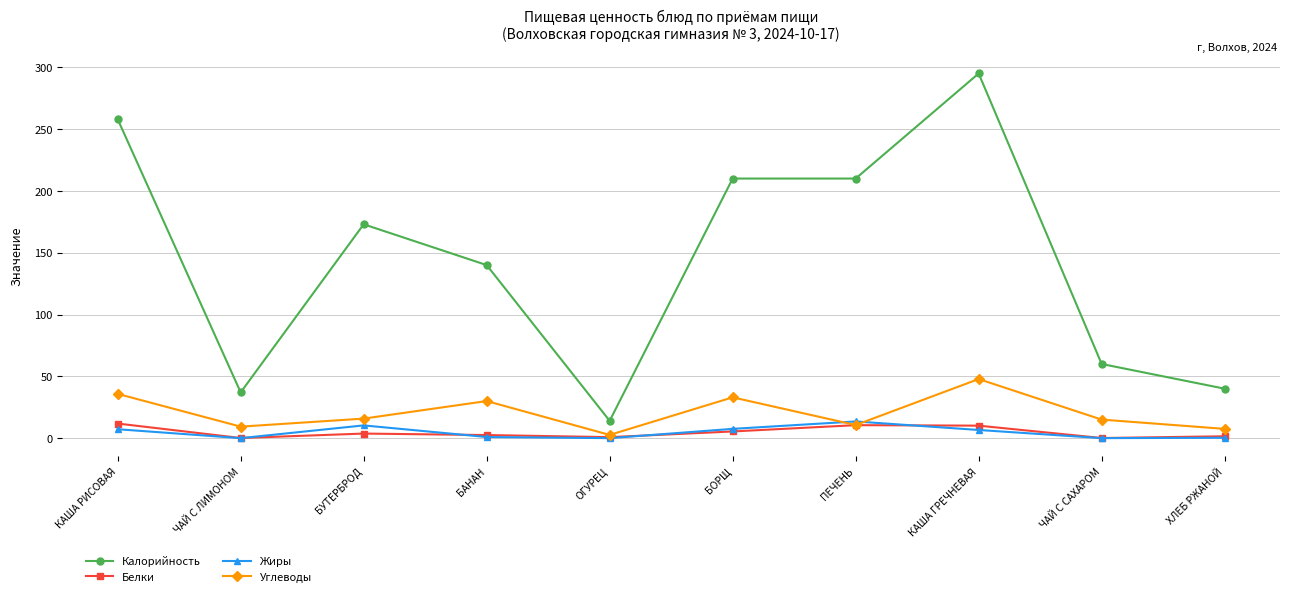

At which label does Калорийность reach its peak?

КАША ГРЕЧНЕВАЯ